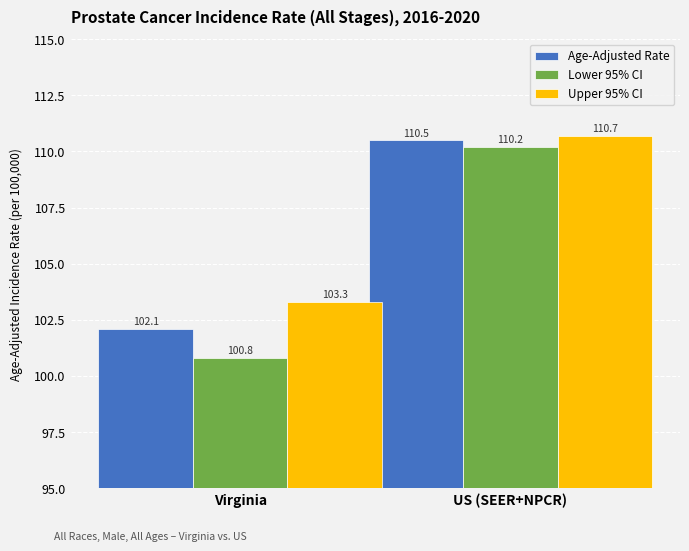

What is the sum of the Age-Adjusted Rate values at Virginia and US (SEER+NPCR)?

212.6